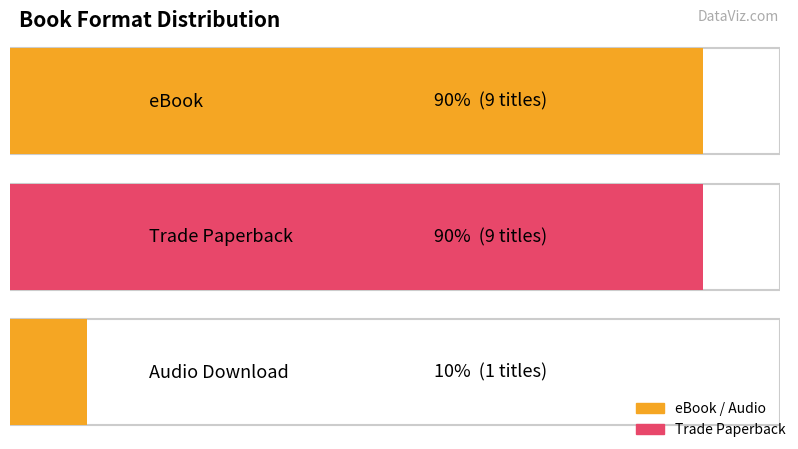

Reading left to right, transcribe all the data shown in this chart.

eBook=9	Trade Paperback=9	Audio Download=1